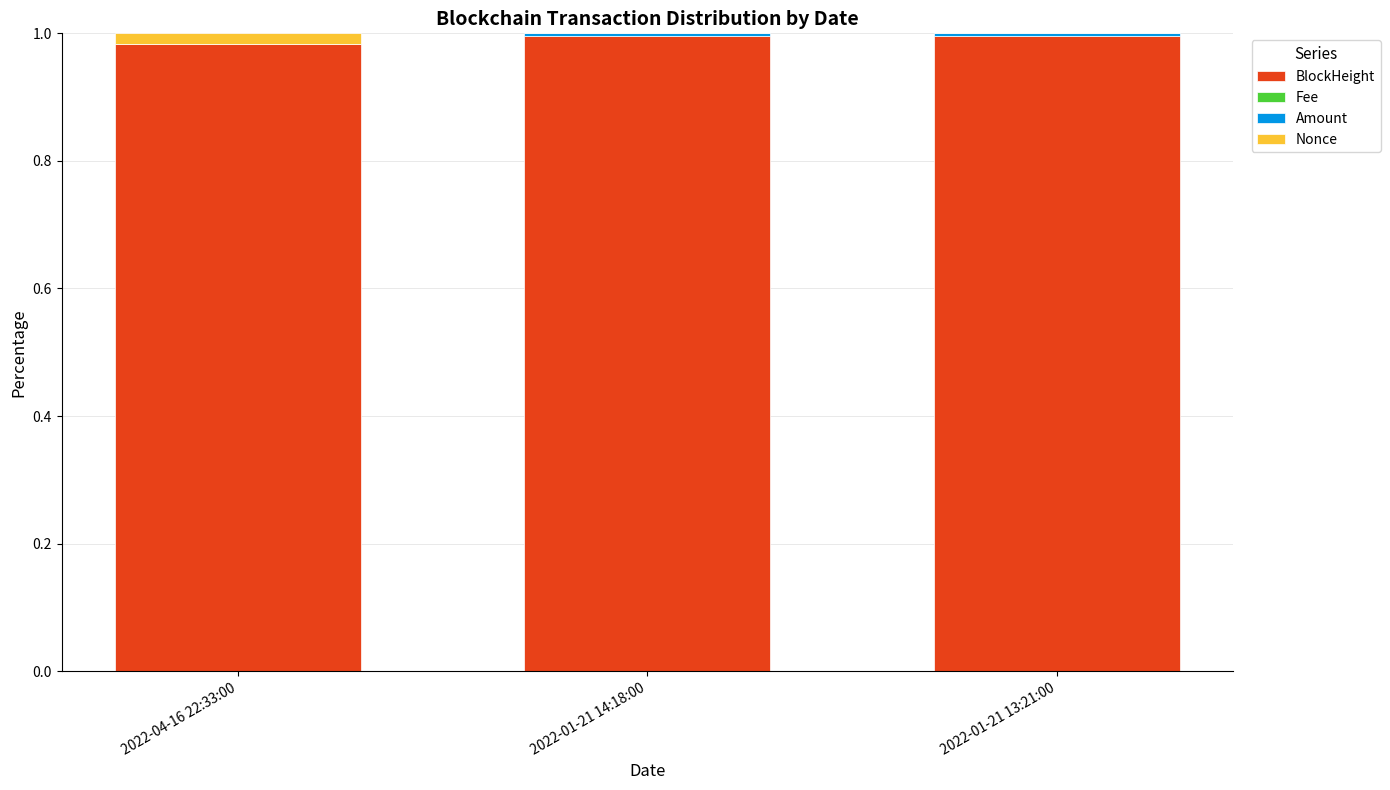

The BlockHeight series shows 1.0 at 2022-01-21 14:18:00. True or false?

True